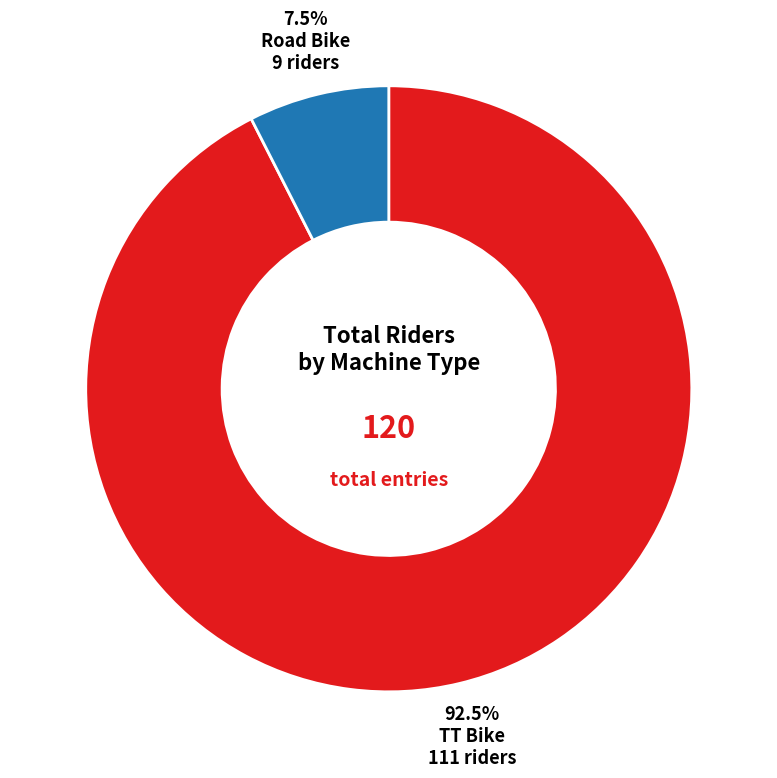

How many segments does this pie chart have?

2